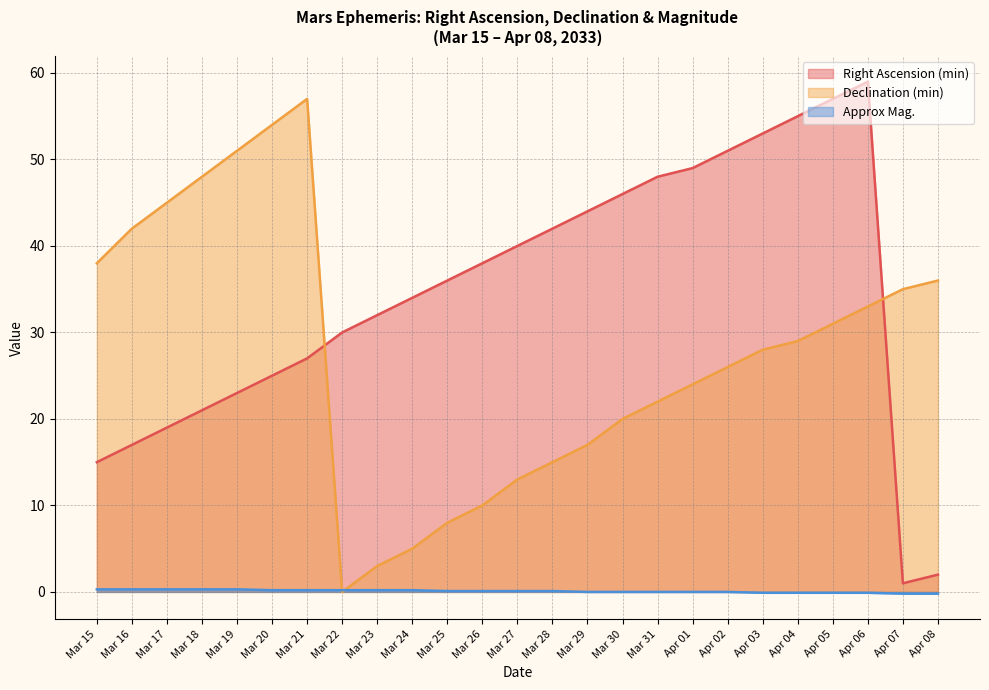

Between Mar 22 and Mar 28, which series saw the biggest shift?

Declination (min)